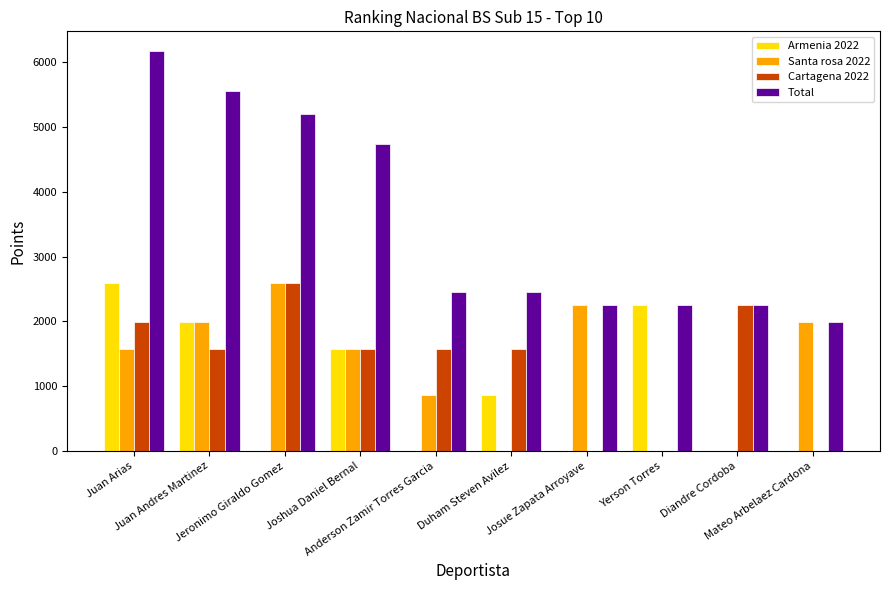

The Santa rosa 2022 series shows 602 at Anderson Zamir Torres Garcia. True or false?

False